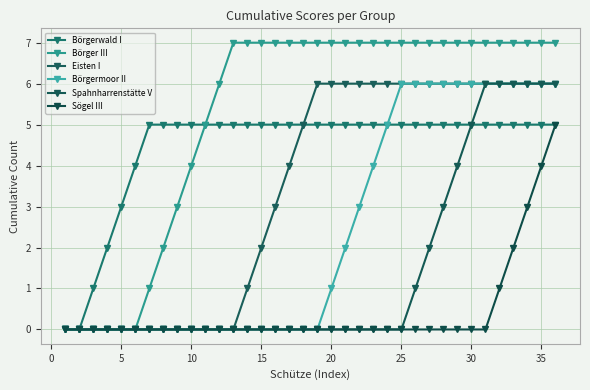

How many Eisten I values are between 0 and 6?

36